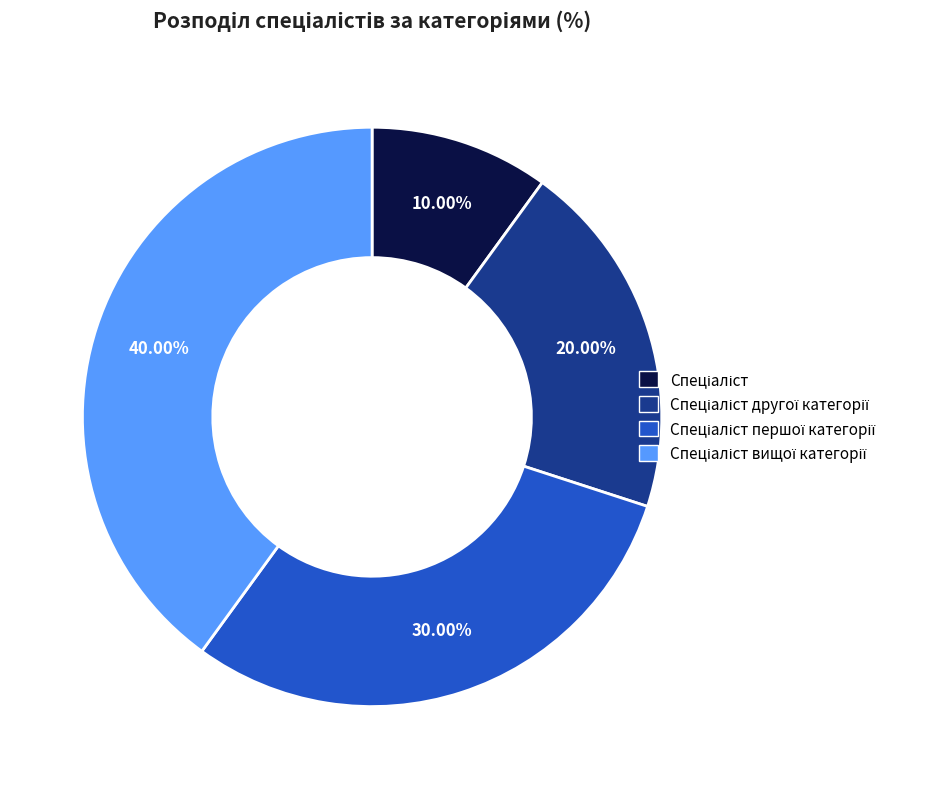

To the nearest percent, what is the average slice percentage?

25%